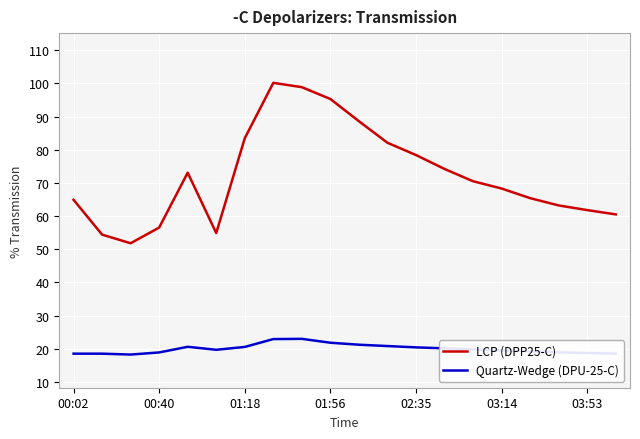

True or false: Quartz-Wedge (DPU-25-C) and LCP (DPP25-C) cross at least once.

False